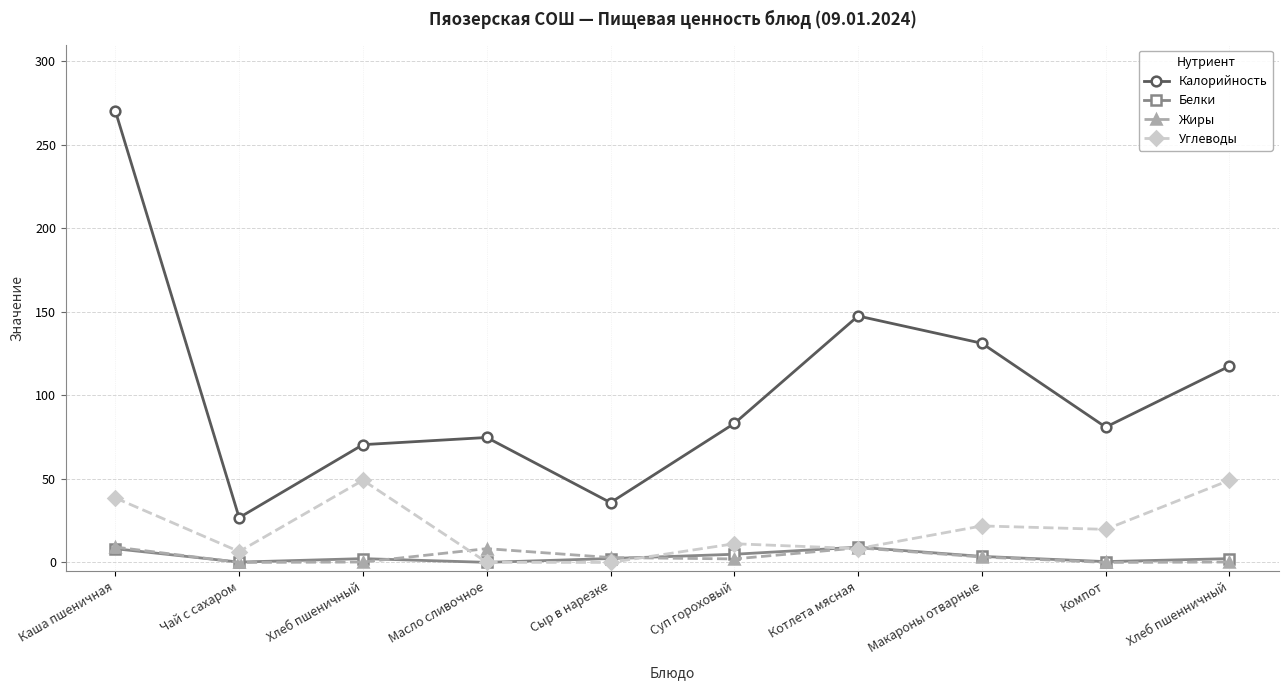

What is the difference between the maximum and second lowest values in the Углеводы series?

49.1